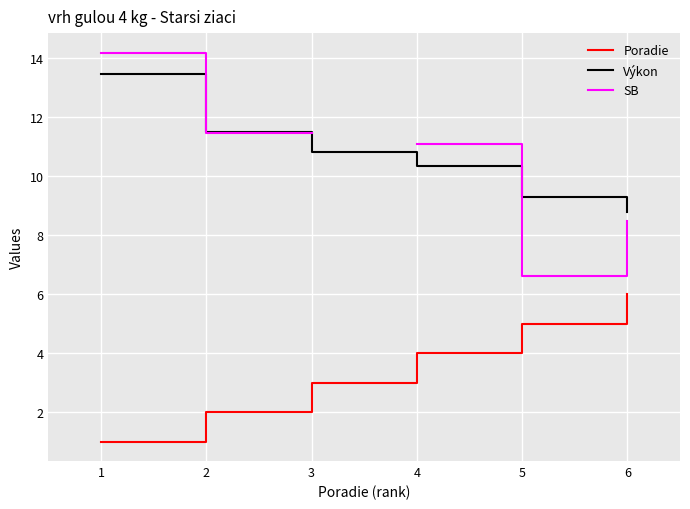

What are all the series names shown in the legend?

Poradie, Výkon, SB